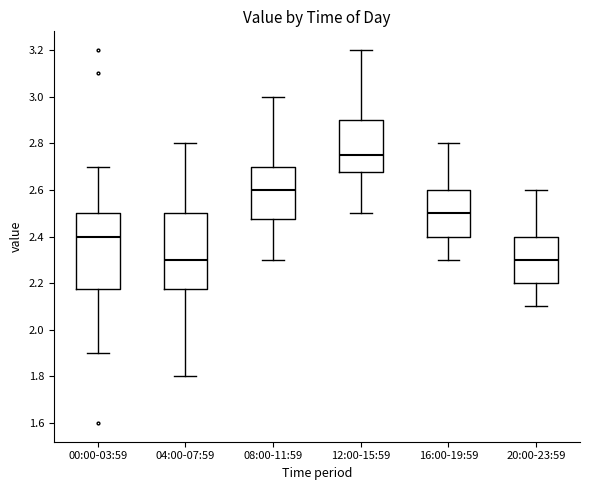

Where does the median line of the box for 04:00-07:59 sit on the y-axis? The values are not printed on the chart, so give them approximately, as read against the axis.

2.30